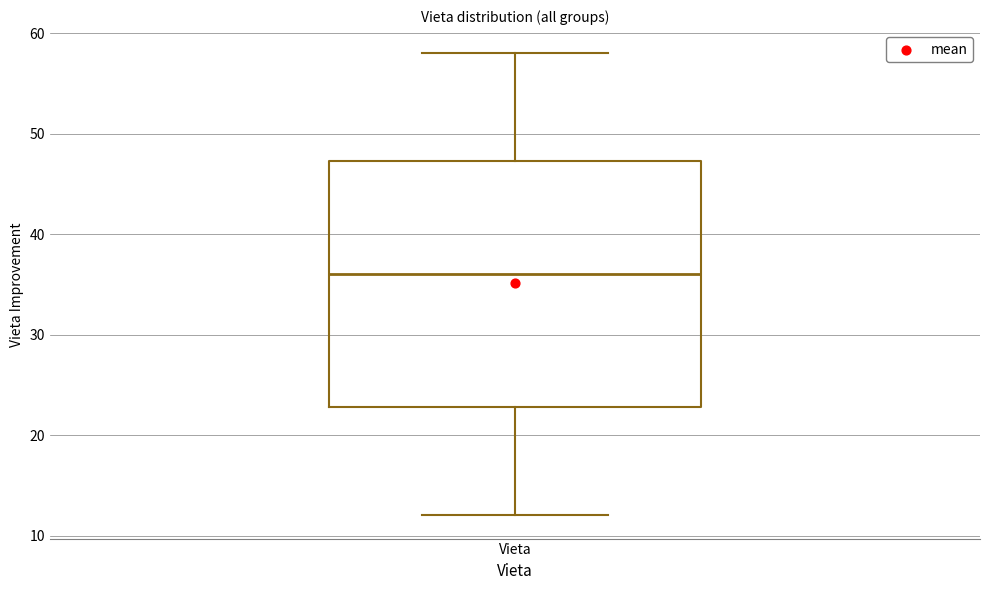

Read this box plot against the y-axis: the position of the median line, the range covered by the box, and the ends of both whiskers. The values are not printed on the chart, so give them approximately, as read against the axis.

median 36, box 23 to 47, whiskers 12 to 58